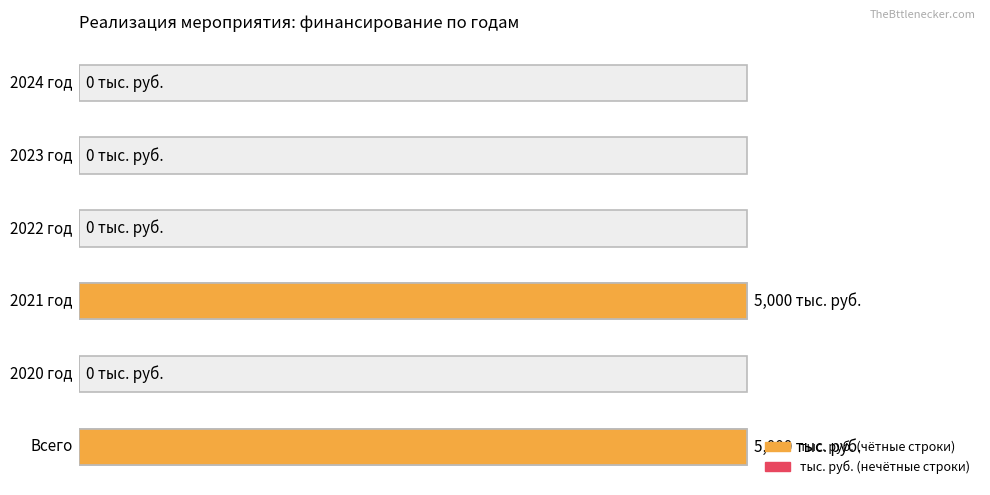

Reading right to left, what are all the values shown in this chart?

0	0	0	5000	0	5000